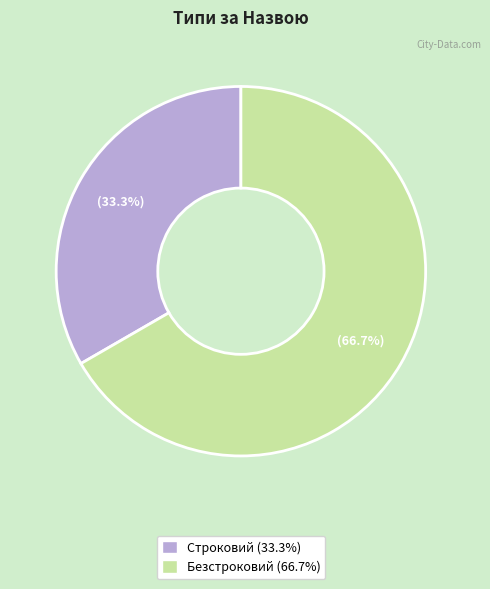

Between Строковий and Безстроковий, which is larger?

Безстроковий